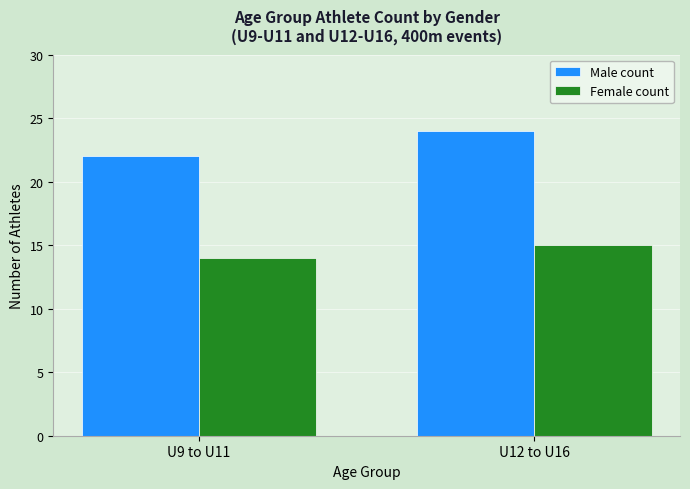

Rank the series by their maximum value, from highest to lowest.

Male count, Female count